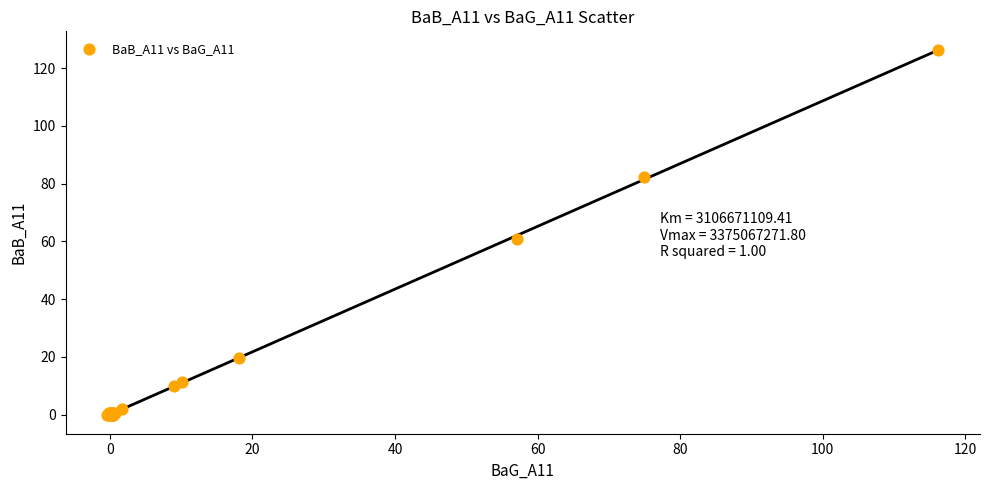

What Y value in the scatter plot is closest to 63?

60.8